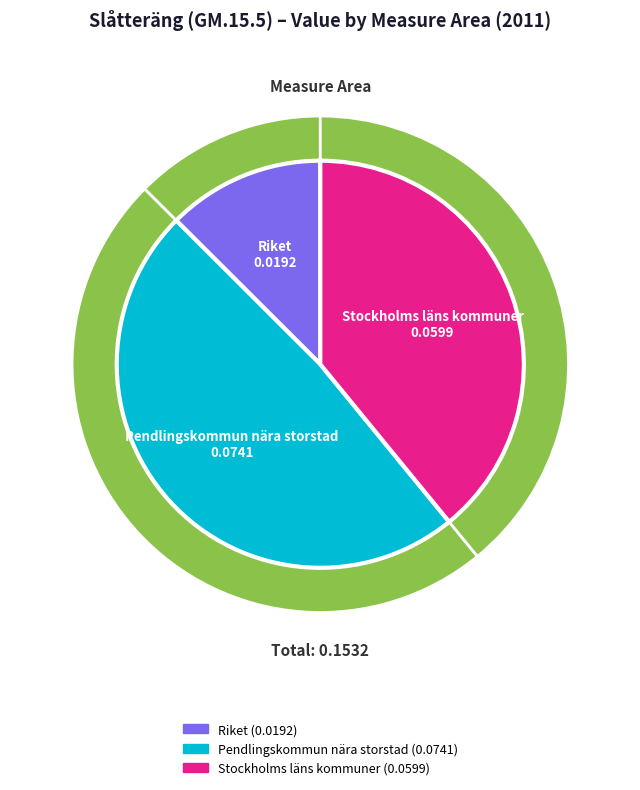

To the nearest percent, what is the difference between the largest and smallest slice percentages?

36%